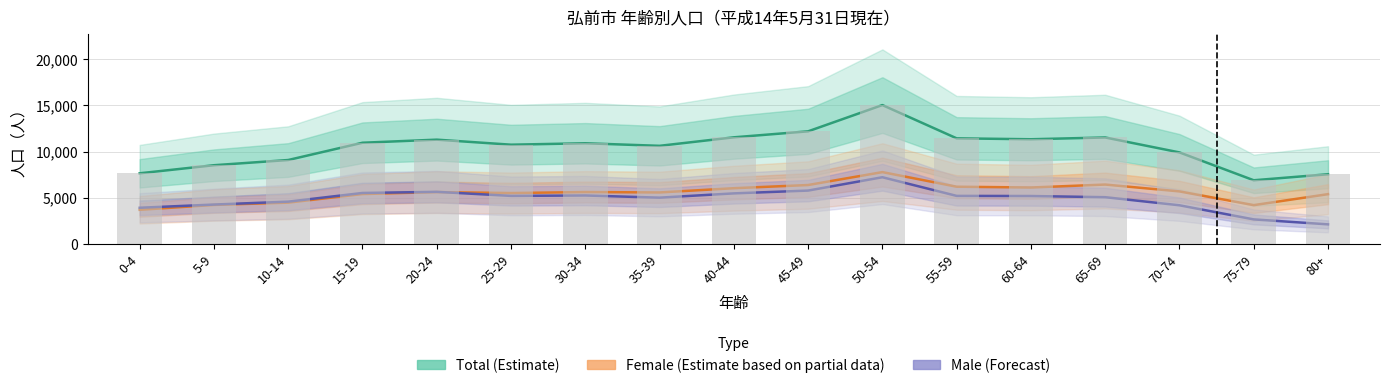

Which label corresponds to the largest value in the chart?

50-54